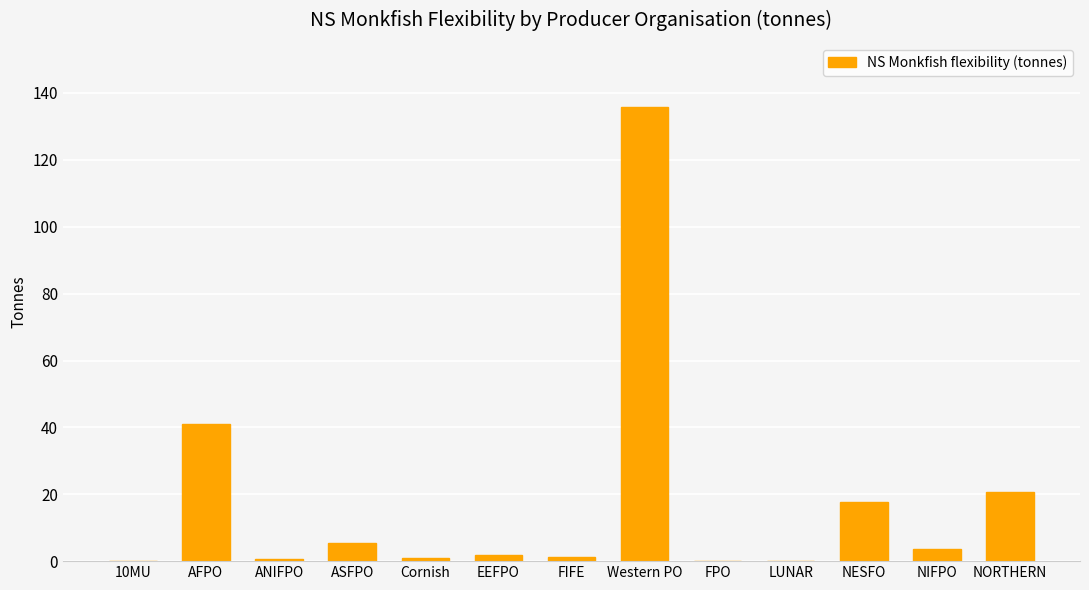

At which category does the chart reach its peak across all series?

Western PO